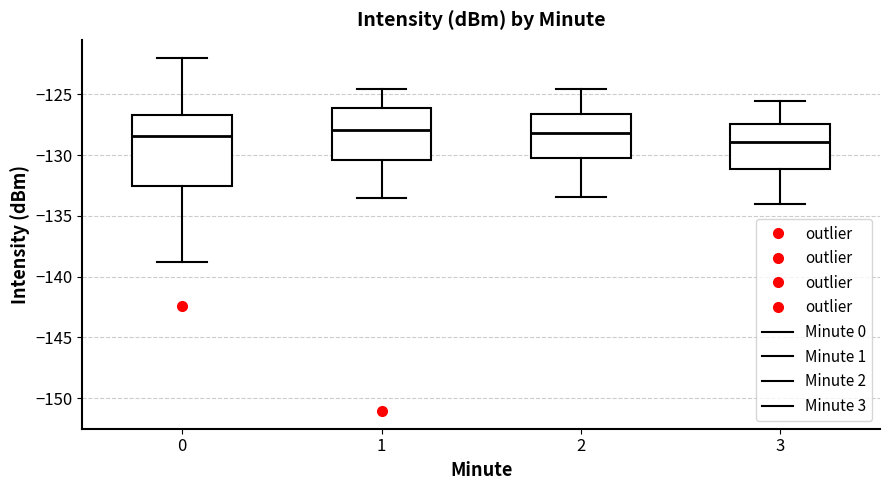

Reading left to right, read every box against the y-axis: the position of its median line, the range the box covers, and the ends of its whiskers. The values are not printed on the chart, so give them approximately, as read against the axis.

0: median -128.5, box -132.5 to -126.5, whiskers -139.0 to -122.0
1: median -128.0, box -130.5 to -126.0, whiskers -133.5 to -124.5
2: median -128.0, box -130.0 to -126.5, whiskers -133.5 to -124.5
3: median -129.0, box -131.0 to -127.5, whiskers -134.0 to -125.5